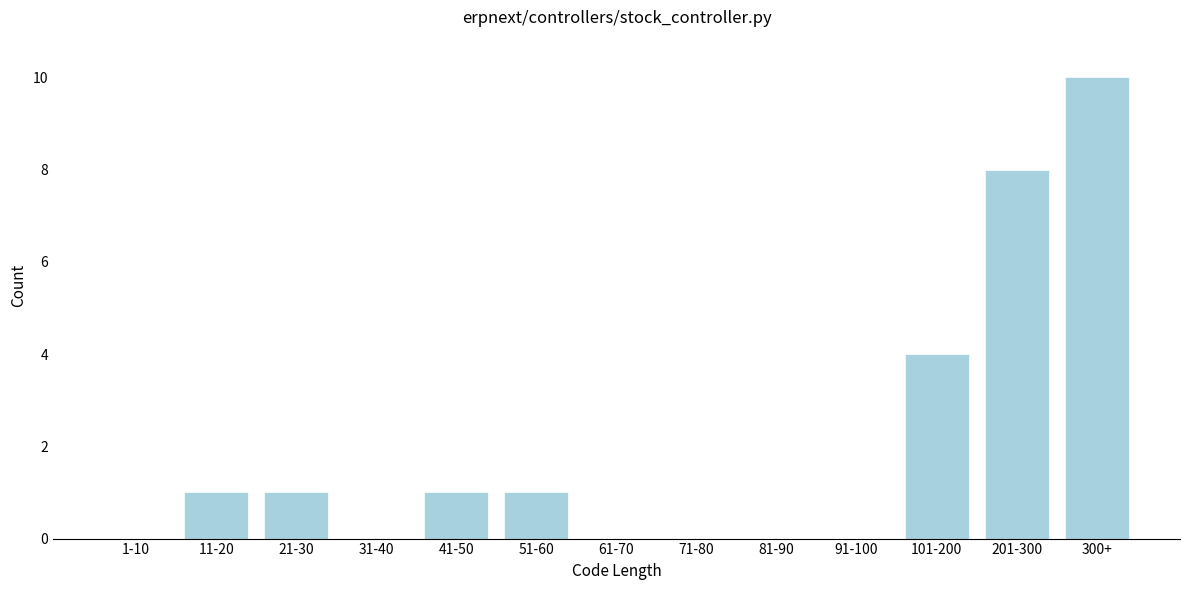

Reading left to right, transcribe all the data shown in this chart.

1-10=0	11-20=1	21-30=1	31-40=0	41-50=1	51-60=1	61-70=0	71-80=0	81-90=0	91-100=0	101-200=4	201-300=8	300+=10